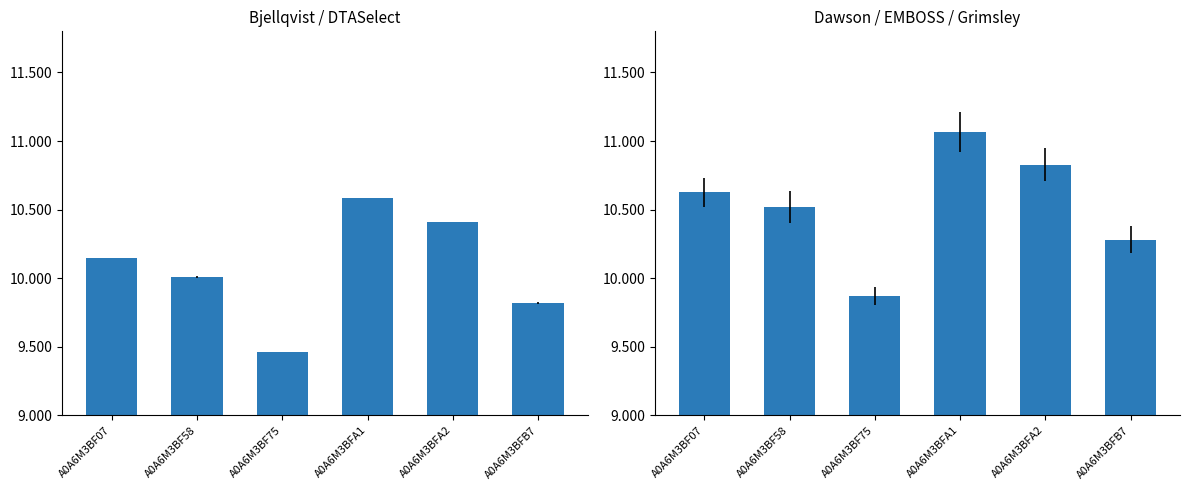

Rank the series by their average value, from highest to lowest.

Dawson / EMBOSS / Grimsley, Bjellqvist / DTASelect